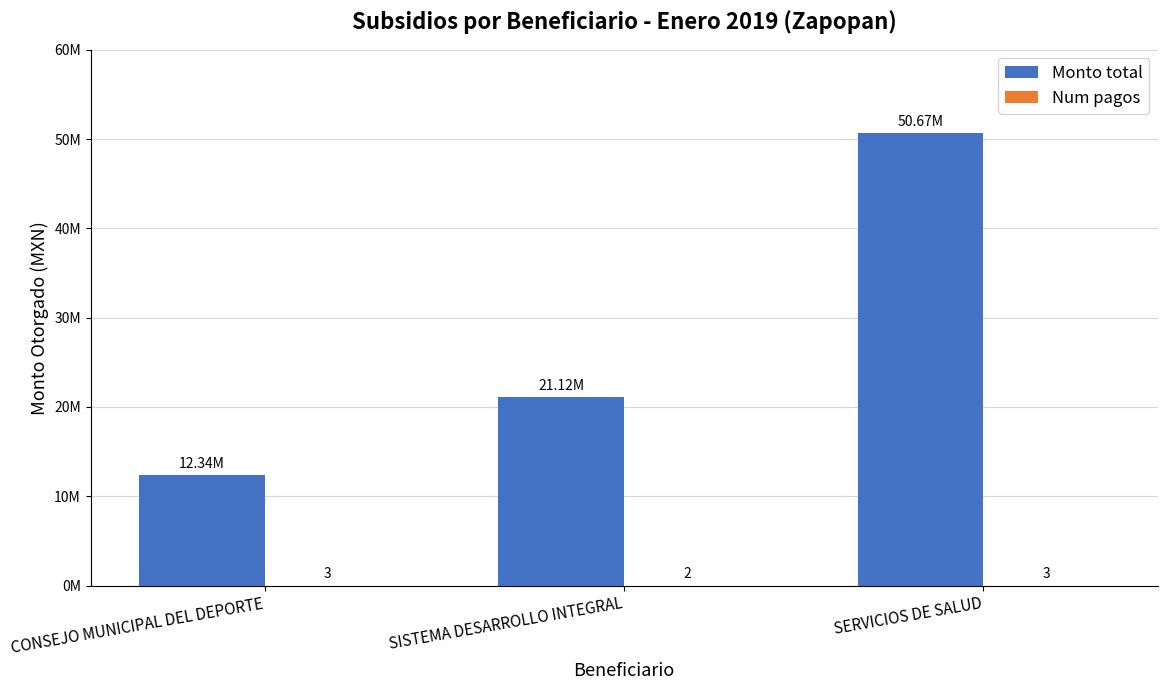

Which series has the largest range (max minus min)?

Monto total